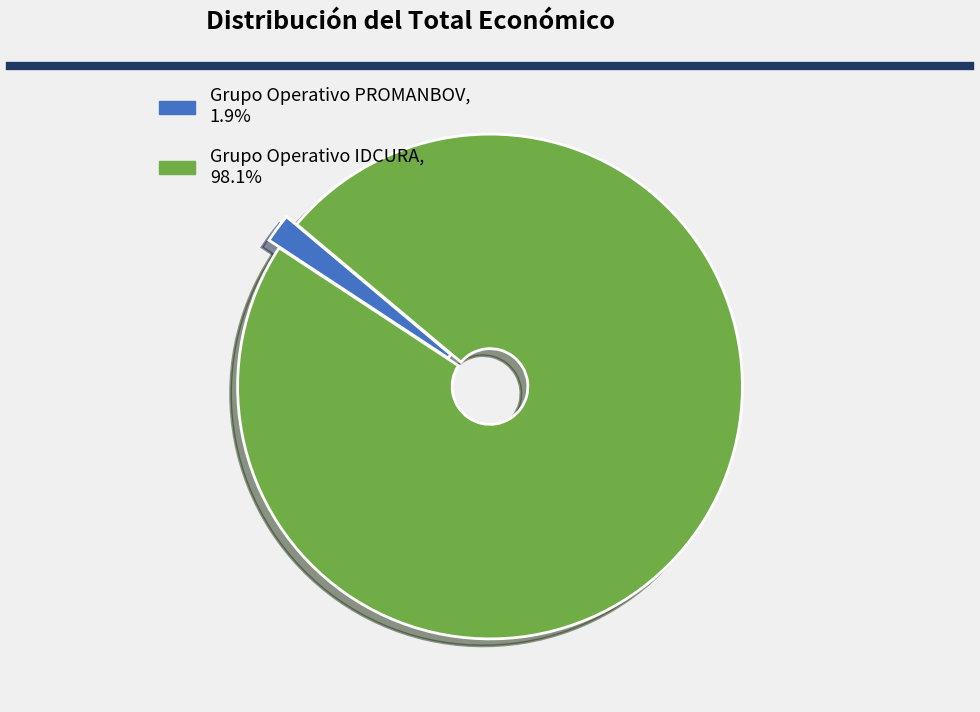

True or false: Grupo Operativo IDCURA accounts for 90% of the total.

False